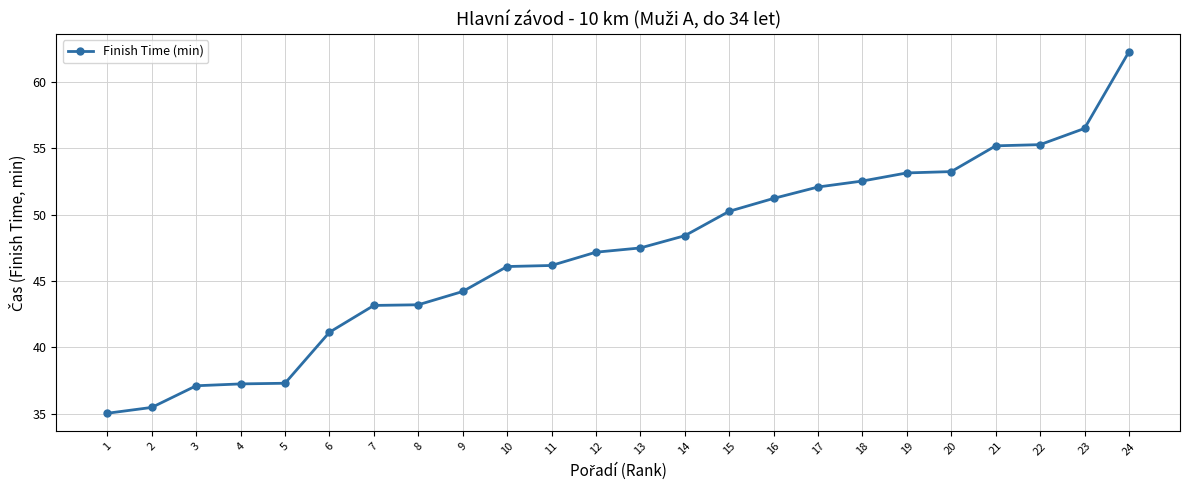

Is this an area chart (filled region under the line)?

No